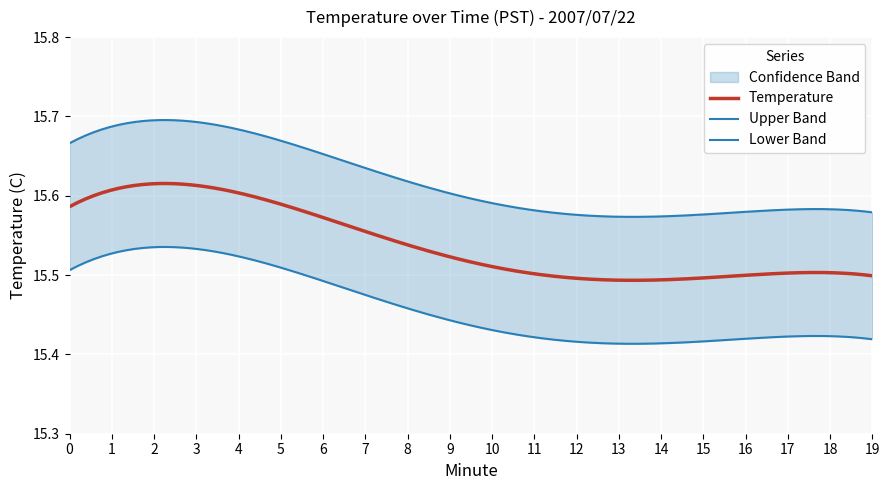

What is the spread (max minus min) of values at 9?

0.2